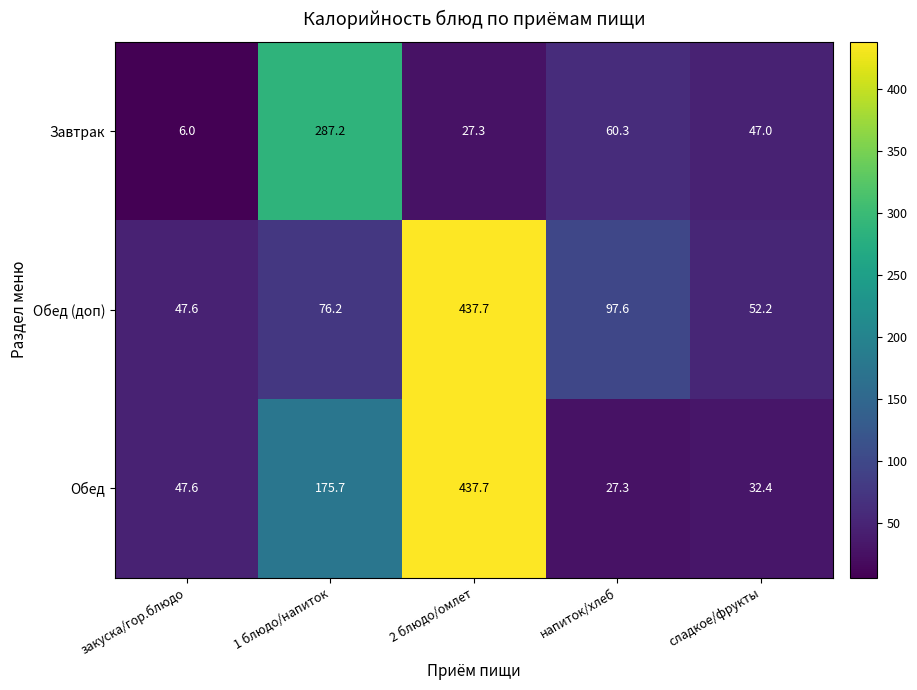

Between напиток/хлеб and сладкое/фрукты, which series saw the biggest shift?

Обед (доп)